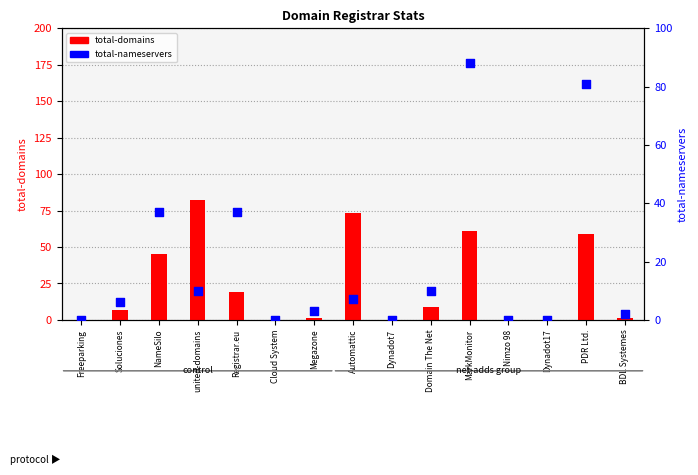

Is the value of total-nameservers at MarkMonitor greater than the value of total-domains at Megazone?

Yes